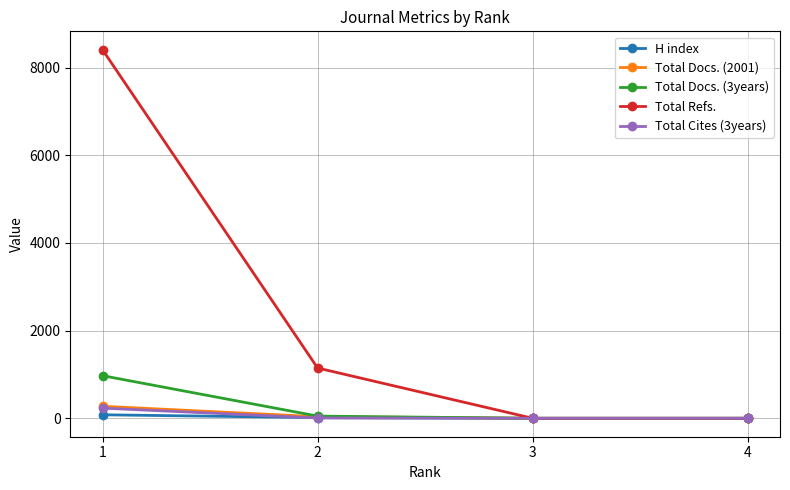

What is the value of the Total Docs. (2001) point at the 2nd from the left?

37